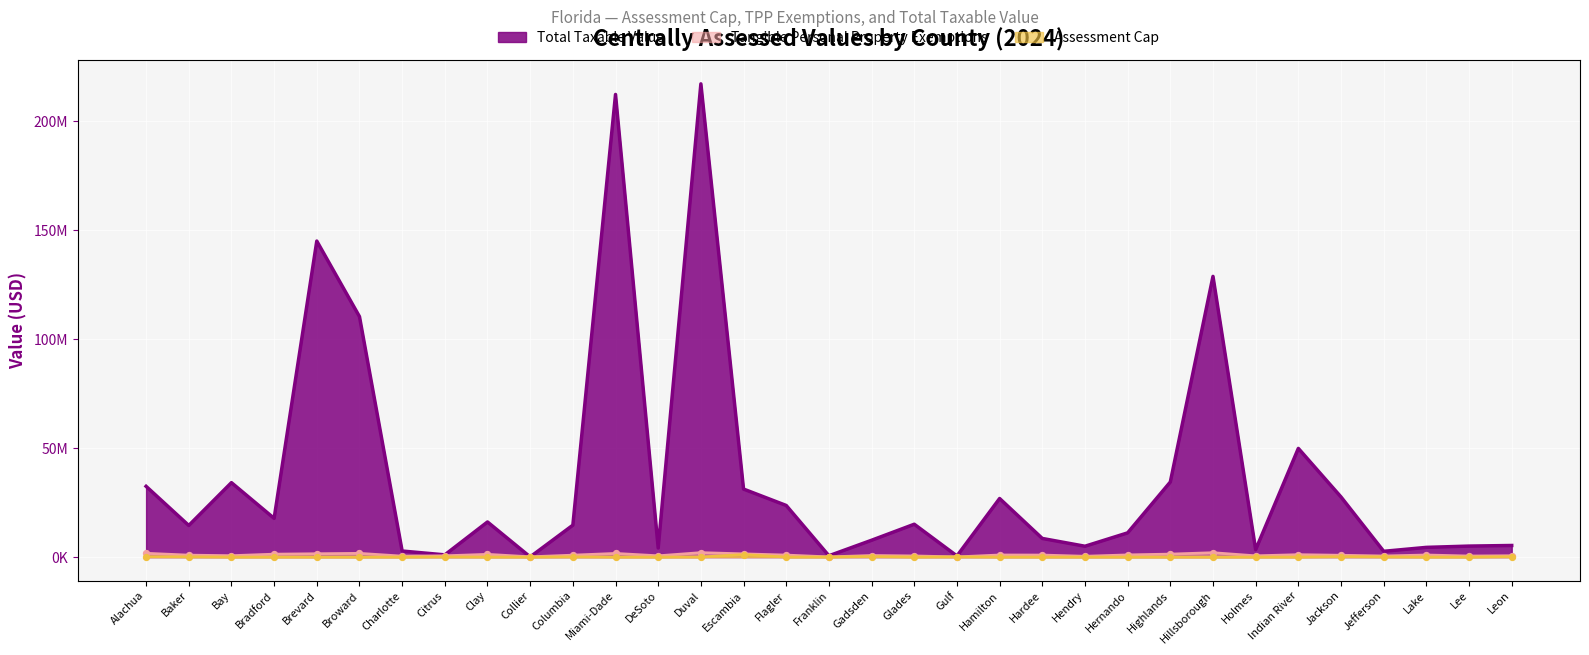

Which series reaches the minimum Y coordinate?

Assessment Cap